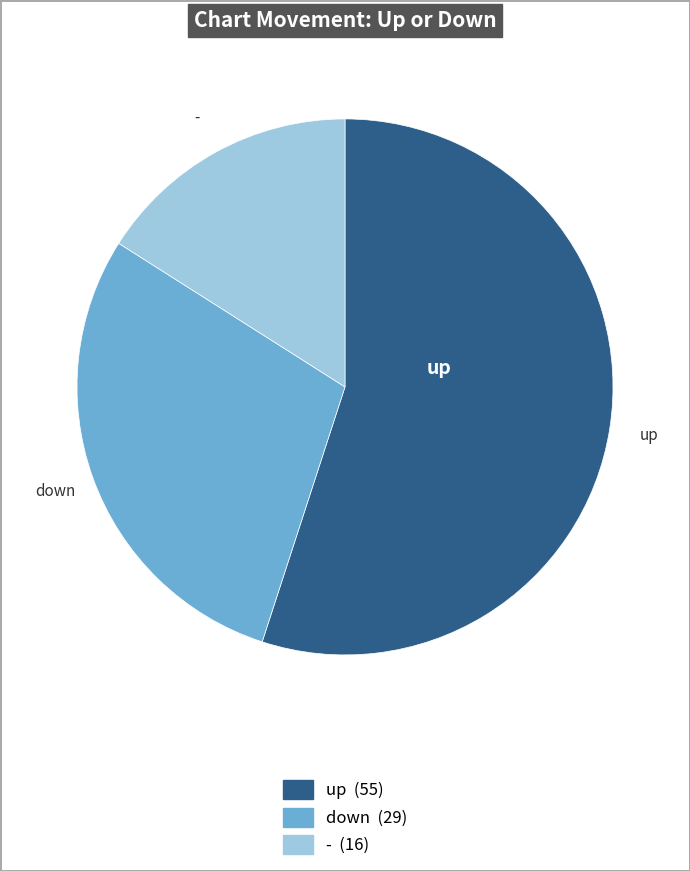

The up slice represents 69% of the pie. True or false?

False